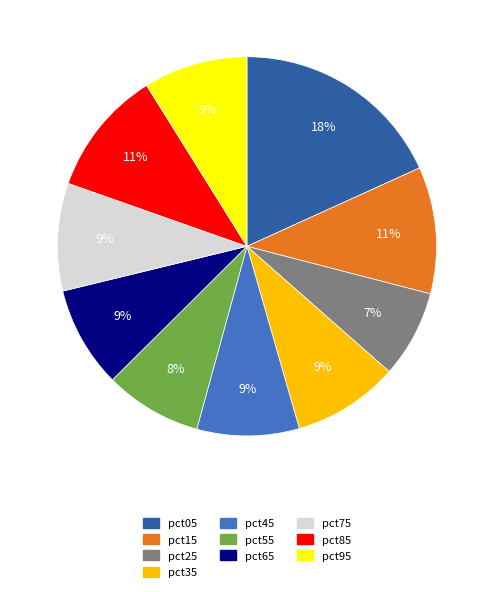

What is the largest slice in the pie chart?

pct05